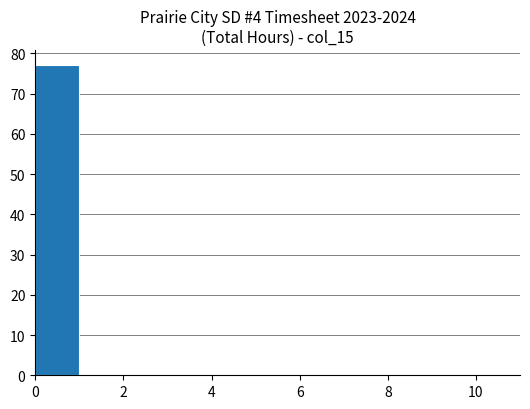

Reading left to right, transcribe this chart: for each bar, give the range it covers on the x-axis and its height. The values are not printed on the chart, so give them approximately, as read against the axis.

0 to 1: 77
1 to 2: 0
2 to 3: 0
3 to 4: 0
4 to 5: 0
5 to 6: 0
6 to 7: 0
7 to 8: 0
8 to 9: 0
9 to 10: 0
10 to 11: 0